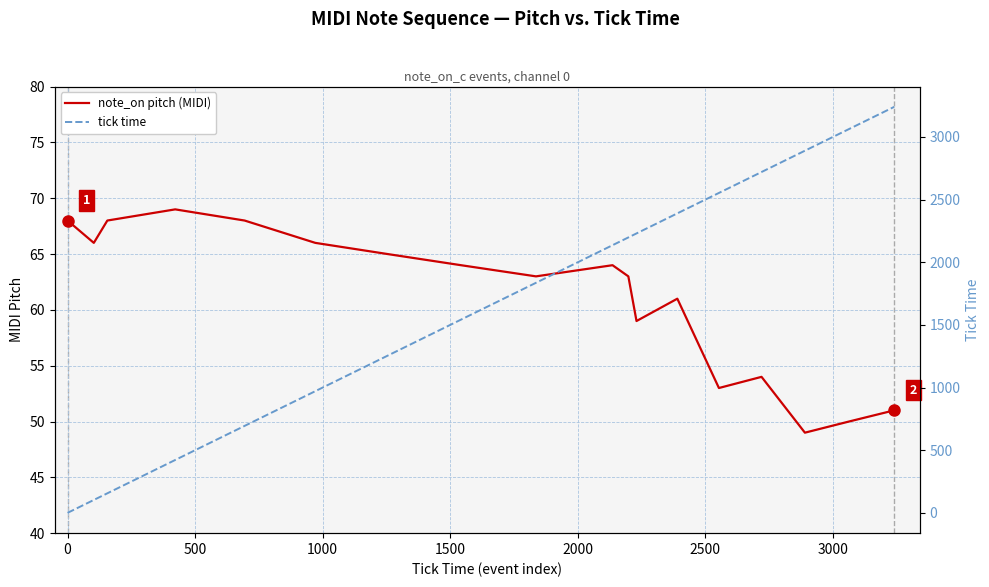

How many categories are shown in the chart?

18